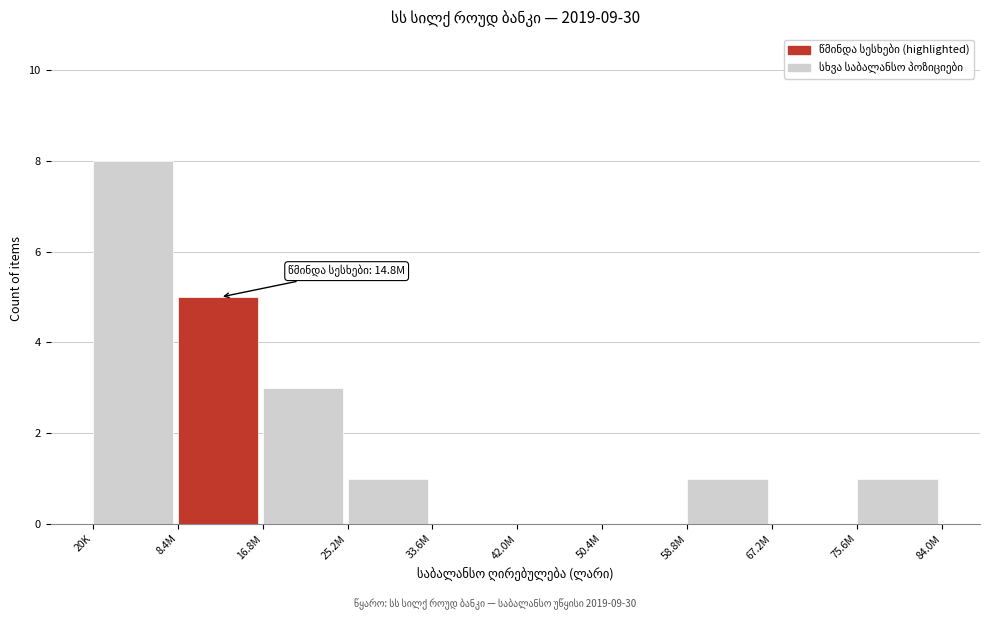

Reading left to right, extract all data points from this chart.

20K=8	8.4M=5	16.8M=3	25.2M=1	33.6M=0	42.0M=0	50.4M=0	58.8M=1	67.2M=0	75.6M=1